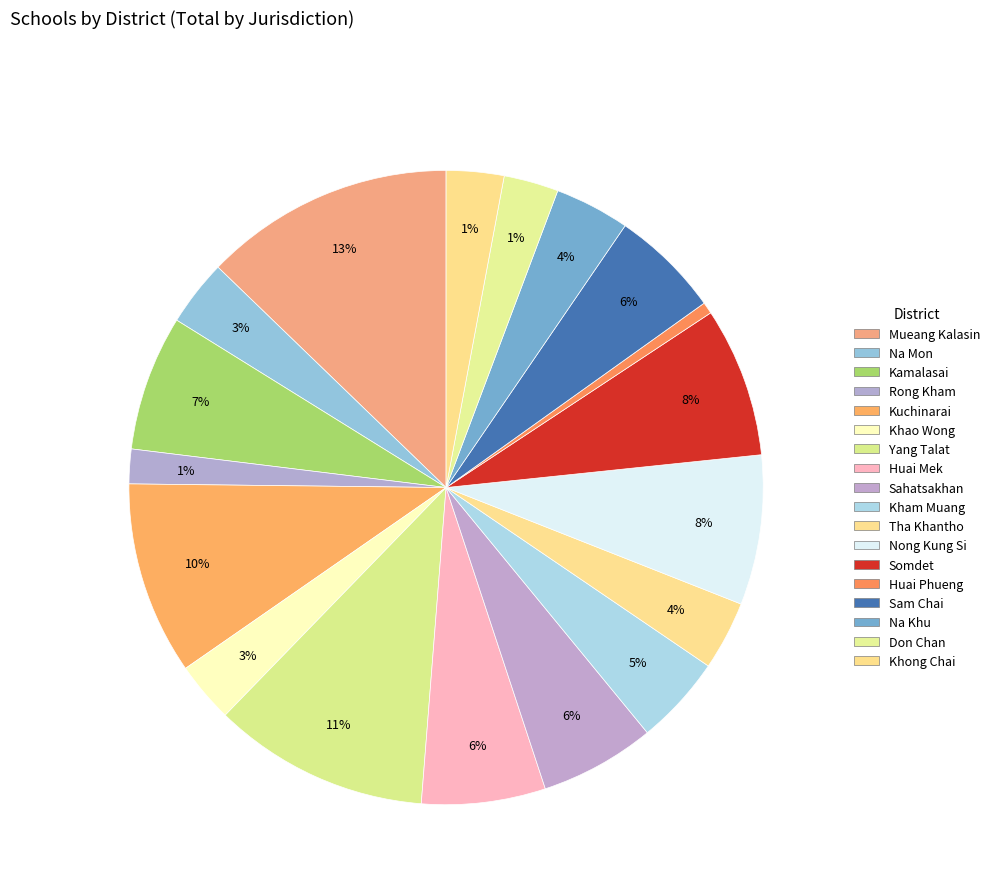

Rank the categories by value from lowest to highest.

Huai Phueng, Rong Kham, Don Chan, Khong Chai, Khao Wong, Na Mon, Tha Khantho, Na Khu, Kham Muang, Sam Chai, Sahatsakhan, Huai Mek, Kamalasai, Nong Kung Si, Somdet, Kuchinarai, Yang Talat, Mueang Kalasin